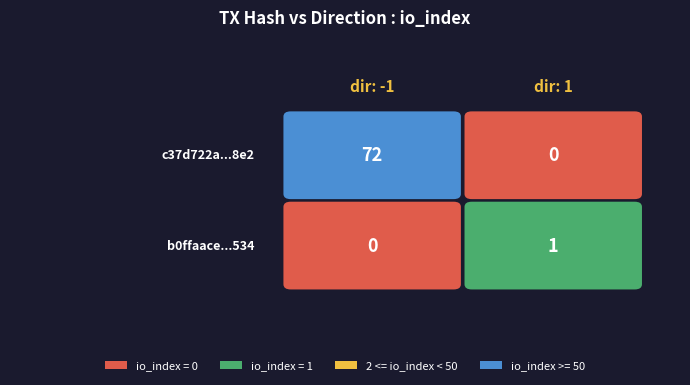

List the series in order of their peak value, lowest first.

b0ffaace3fd173274912308c83abc9589084534, c37d722a9dcd2c8b355892fc0dcf816c41db8e2